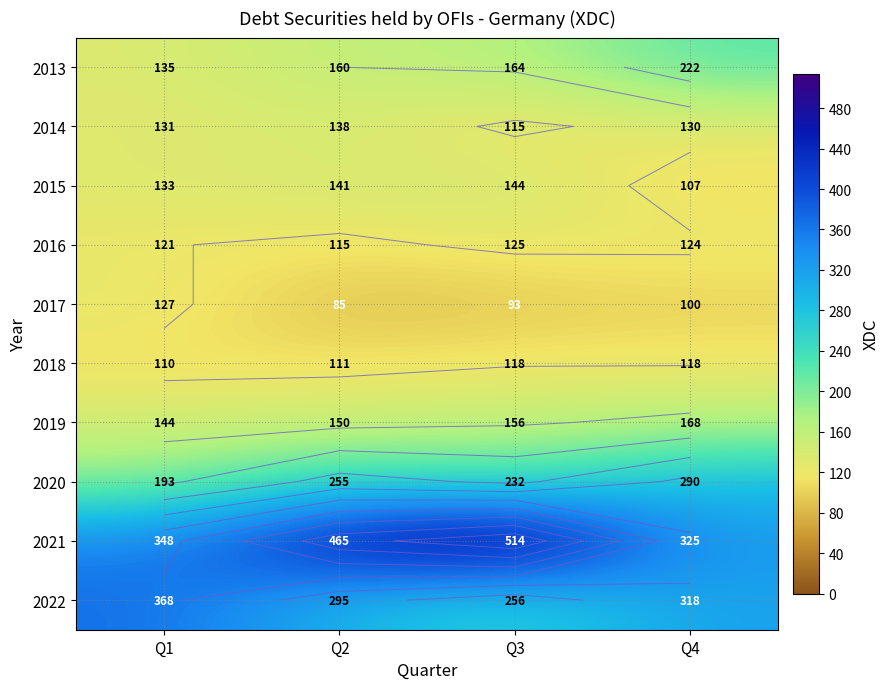

Rank the categories by 2018 value from lowest to highest.

Q1, Q2, Q3, Q4